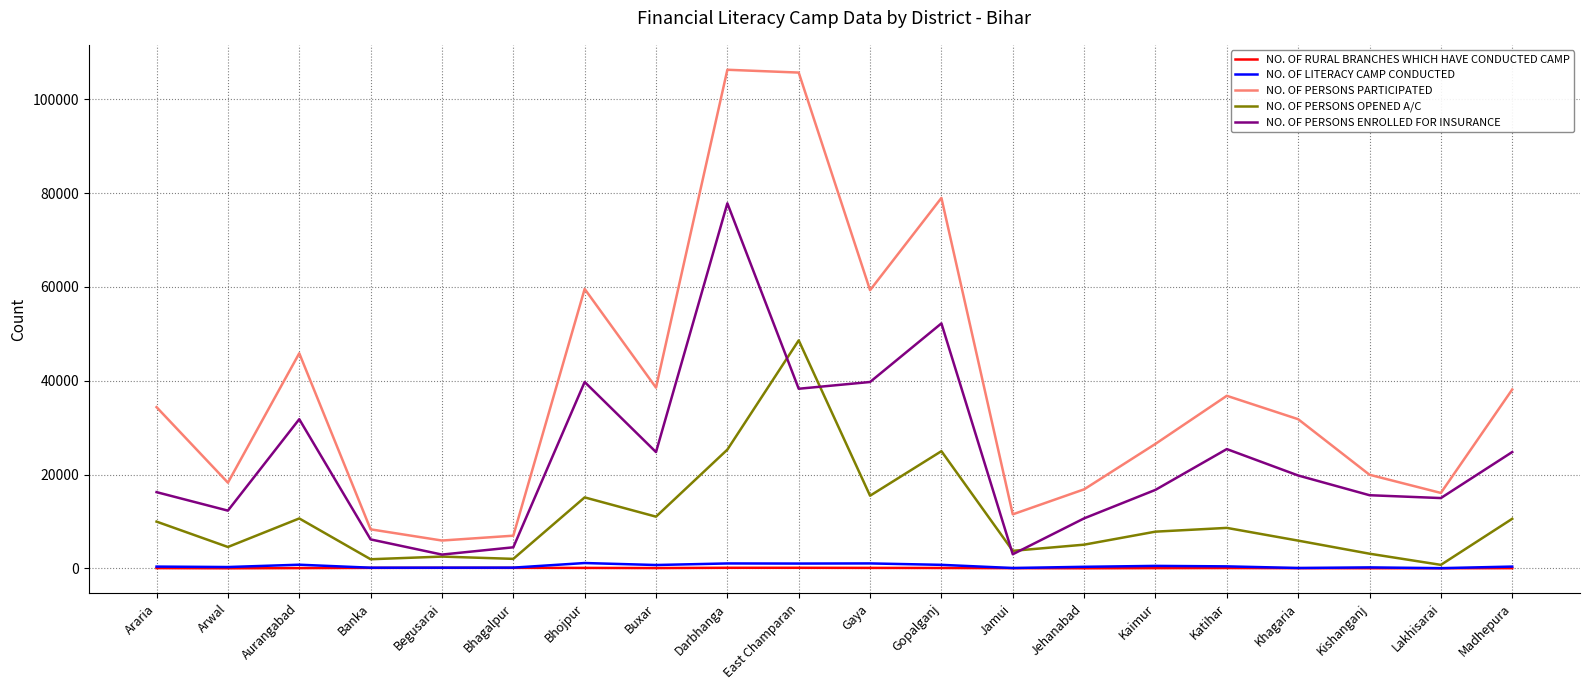

True or false: NO. OF PERSONS ENROLLED FOR INSURANCE has a value of 5354 at Kishanganj.

False